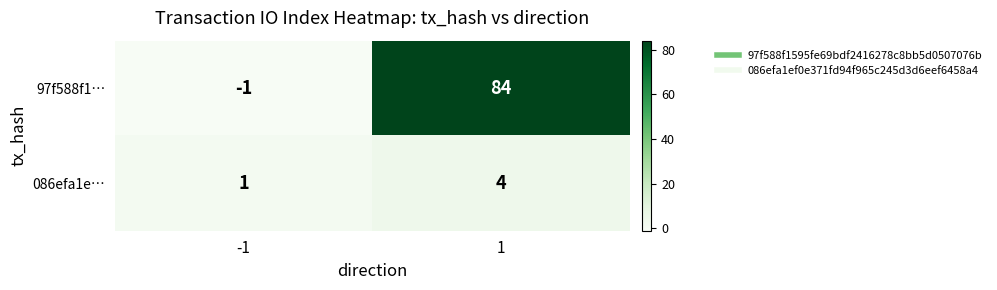

Is the value of 086efa1e… at -1 greater than the value of 97f588f1… at 1?

No